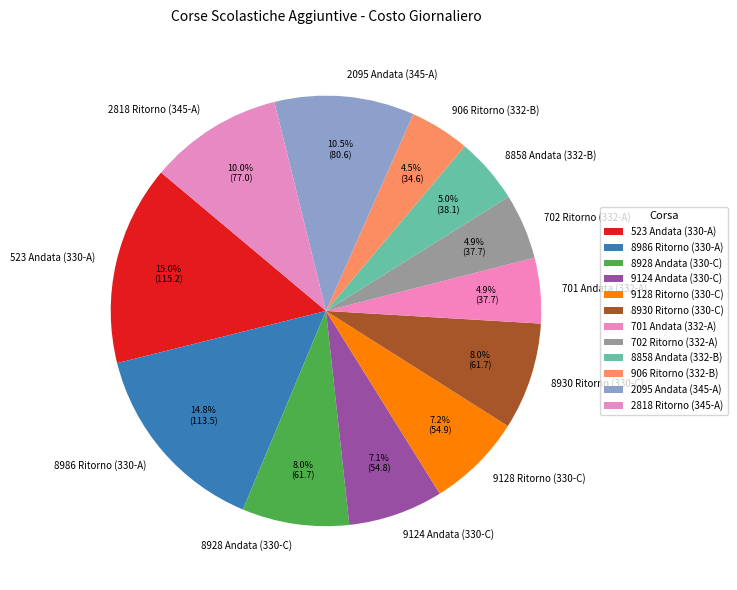

Is there any slice that represents more than half of the pie?

No